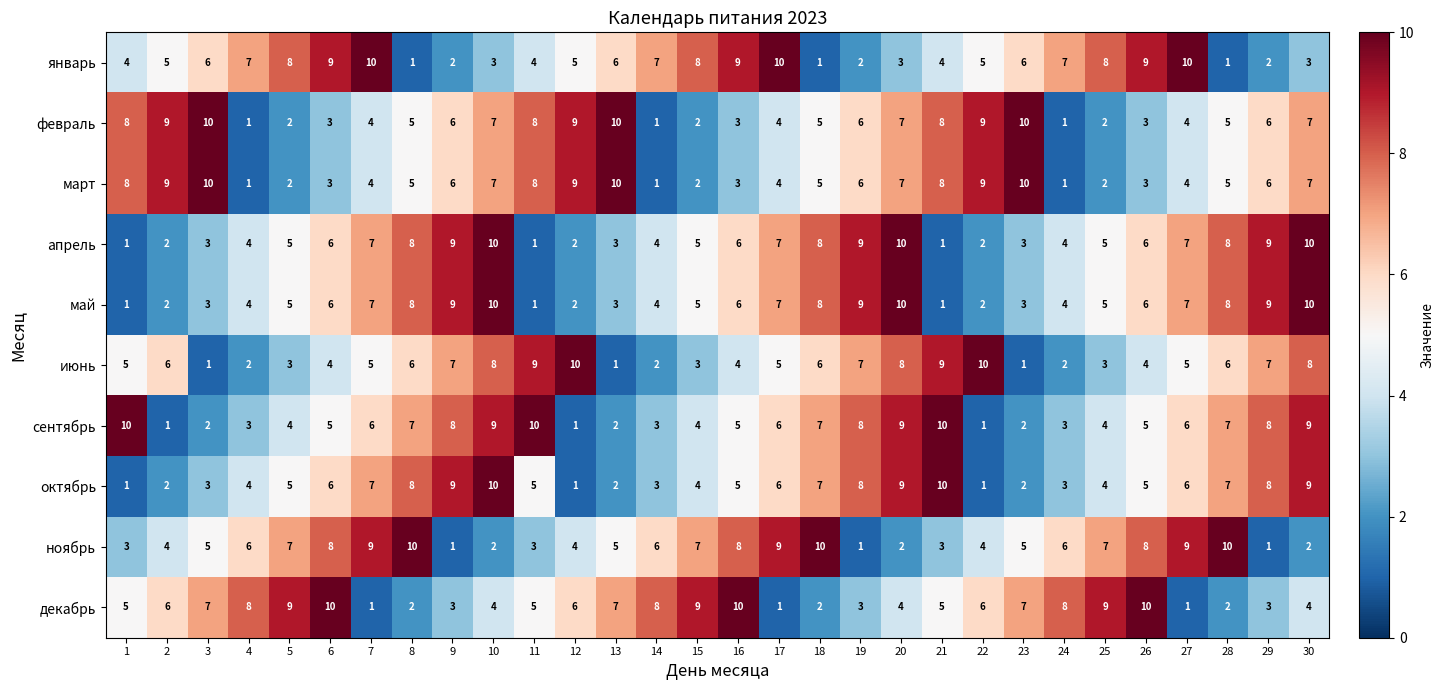

What is the highest value of the май series?

10